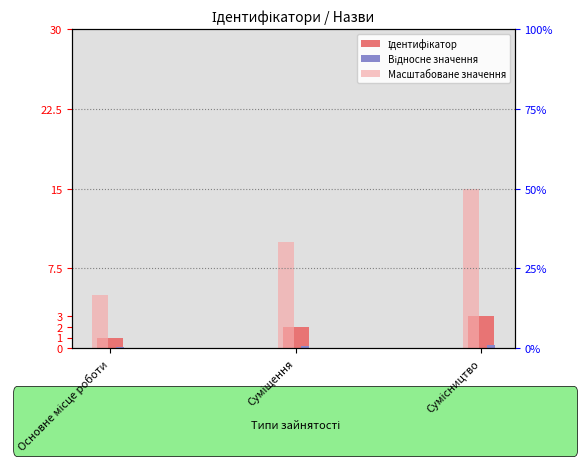

What are all the series names shown in the legend?

Ідентифікатор, Відносне значення, Масштабоване значення